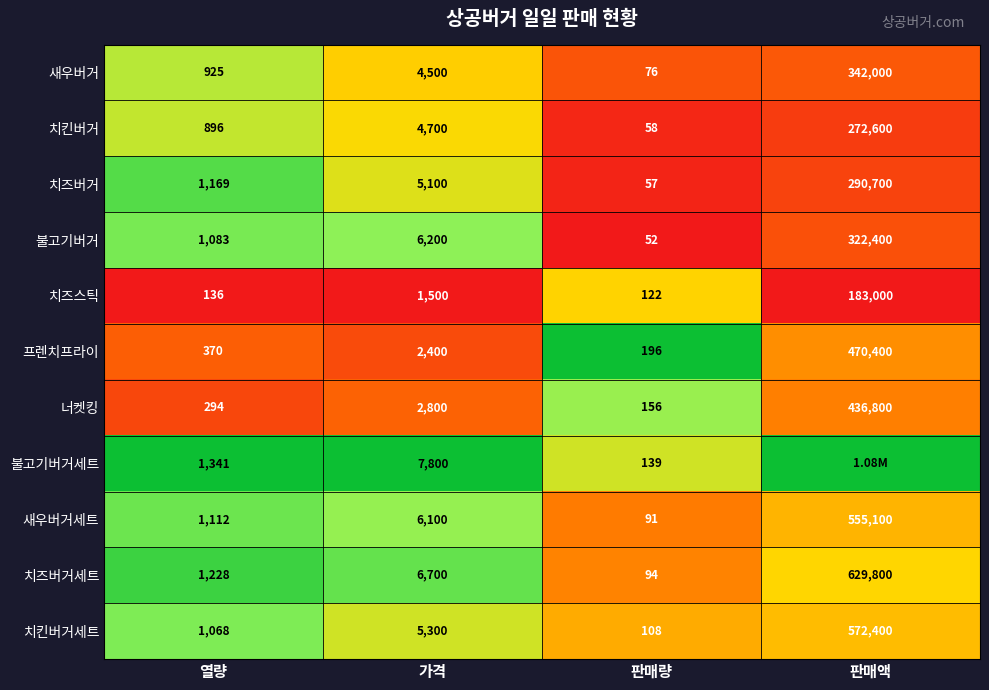

What is the difference between the highest and lowest values at 열량?

1205